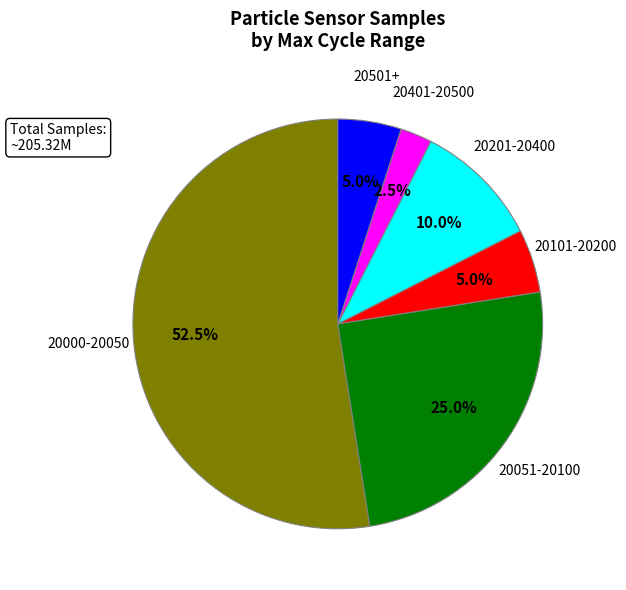

Do 20501+ and 20000-20050 together represent more than half of the pie?

Yes